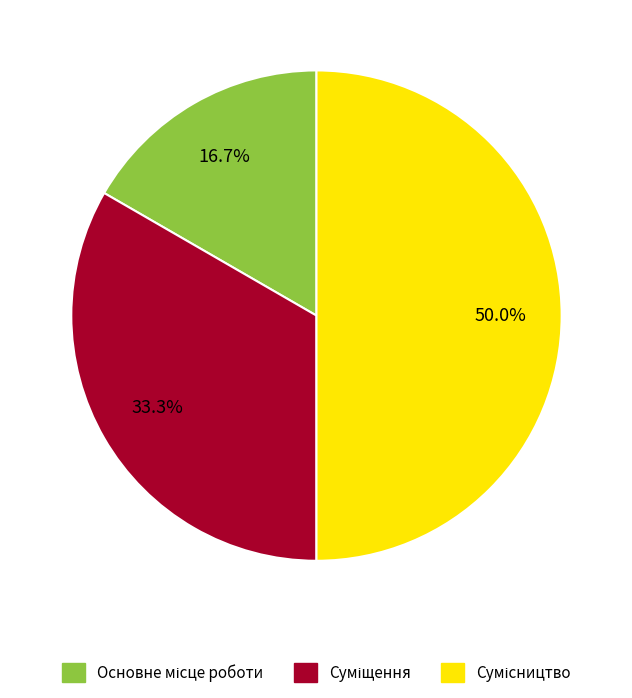

Does any single category account for the majority?

No